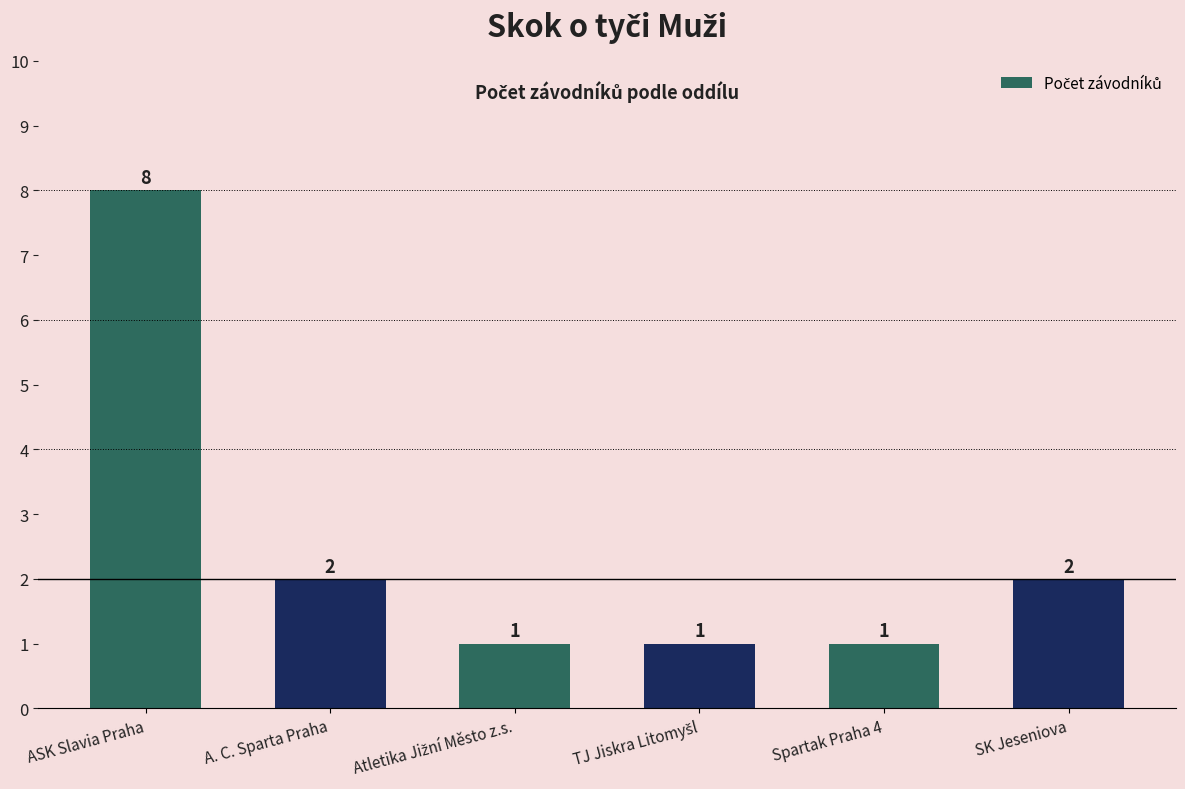

Read the value at ASK Slavia Praha.

8